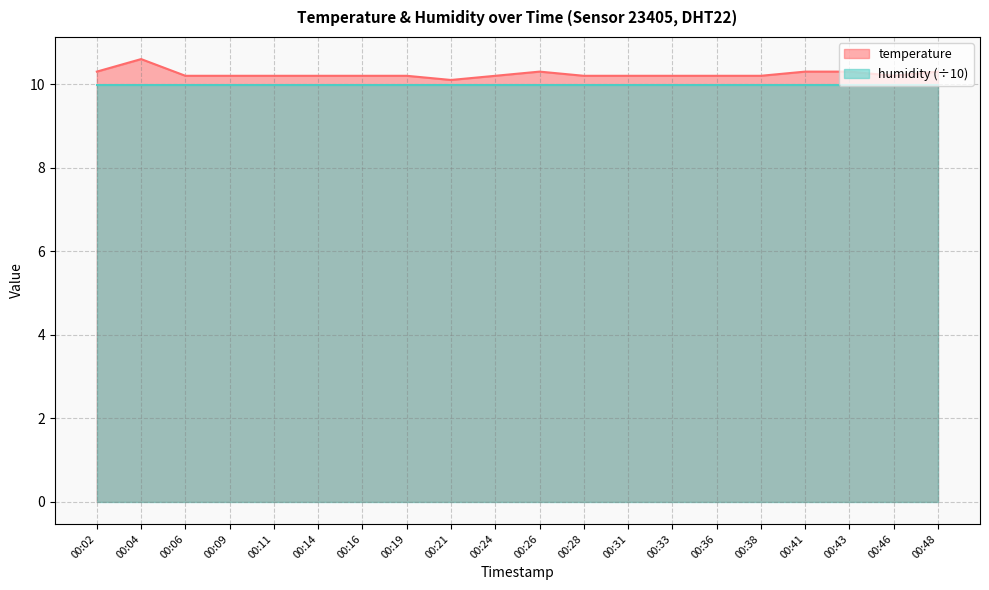

List the labels in order of value, largest first.

00:04, 00:02, 00:26, 00:41, 00:43, 00:48, 00:06, 00:09, 00:11, 00:14, 00:16, 00:19, 00:24, 00:28, 00:31, 00:33, 00:36, 00:38, 00:46, 00:21